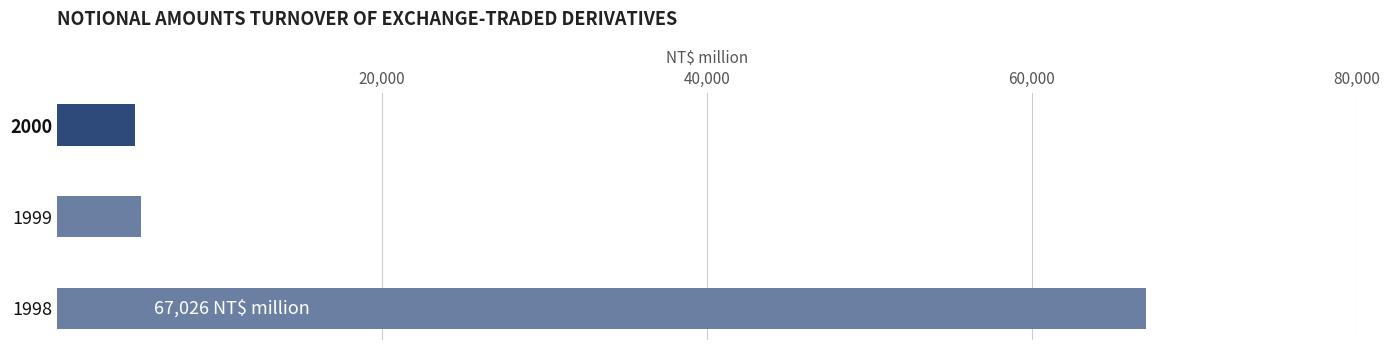

True or false: the data shows 4797 at 2000.

True